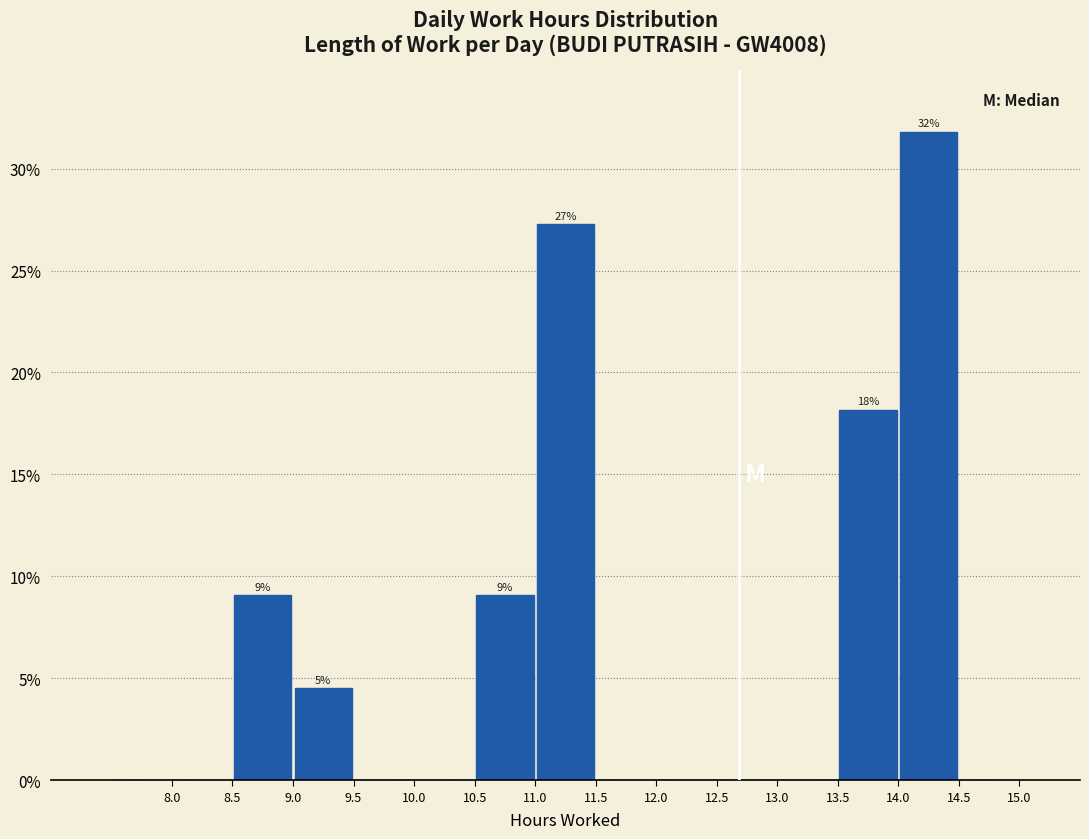

Over which range of the x-axis is the bar tallest?

14.0 to 14.5